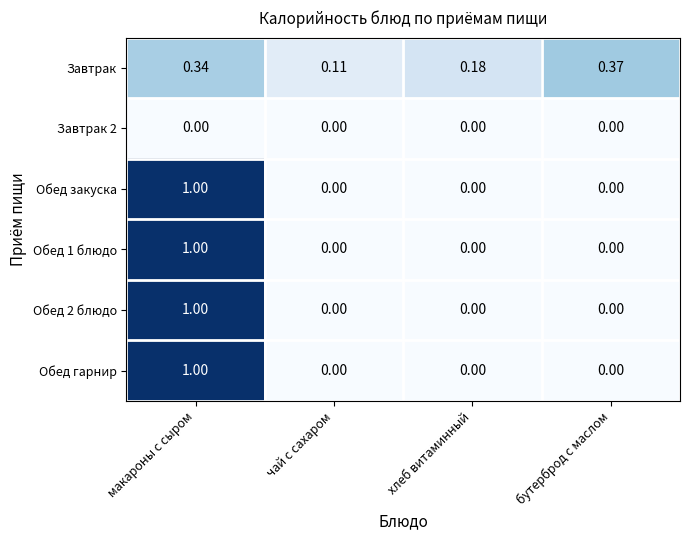

Is the value of Обед гарнир at макароны с сыром greater than the value of Завтрак 2 at чай с сахаром?

Yes